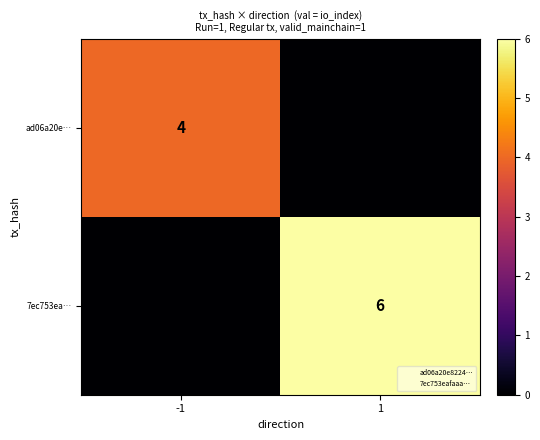

Is it true that ad06a20e… equals 5 at -1?

False